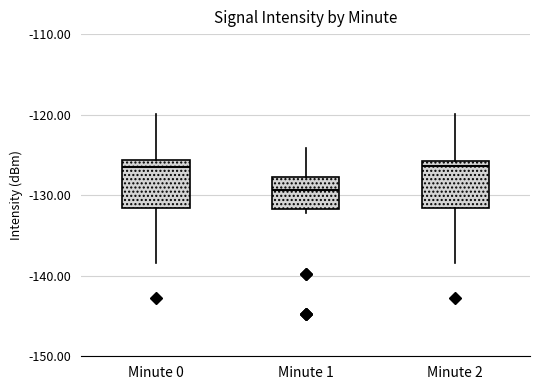

Reading left to right, transcribe this box plot: for each box, give where its median line is, the range the box spans, and where its two whiskers end, as read against the y-axis. The values are not printed on the chart, so give them approximately, as read against the axis.

Minute 0: median -126 (just below the box's upper edge), box -132 to -126, whiskers -138 to -120
Minute 1: median -129, box -132 to -128, whiskers -132 (just below the box's lower edge) to -124
Minute 2: median -126 (just below the box's upper edge), box -132 to -126, whiskers -138 to -120